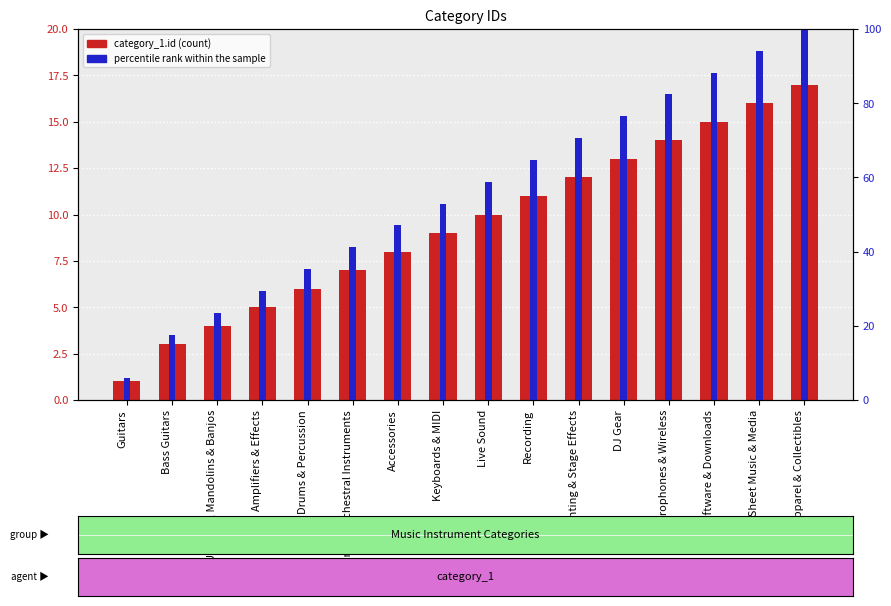

What is the value of the percentile rank within the sample bar at the 7th from the left?

47.1